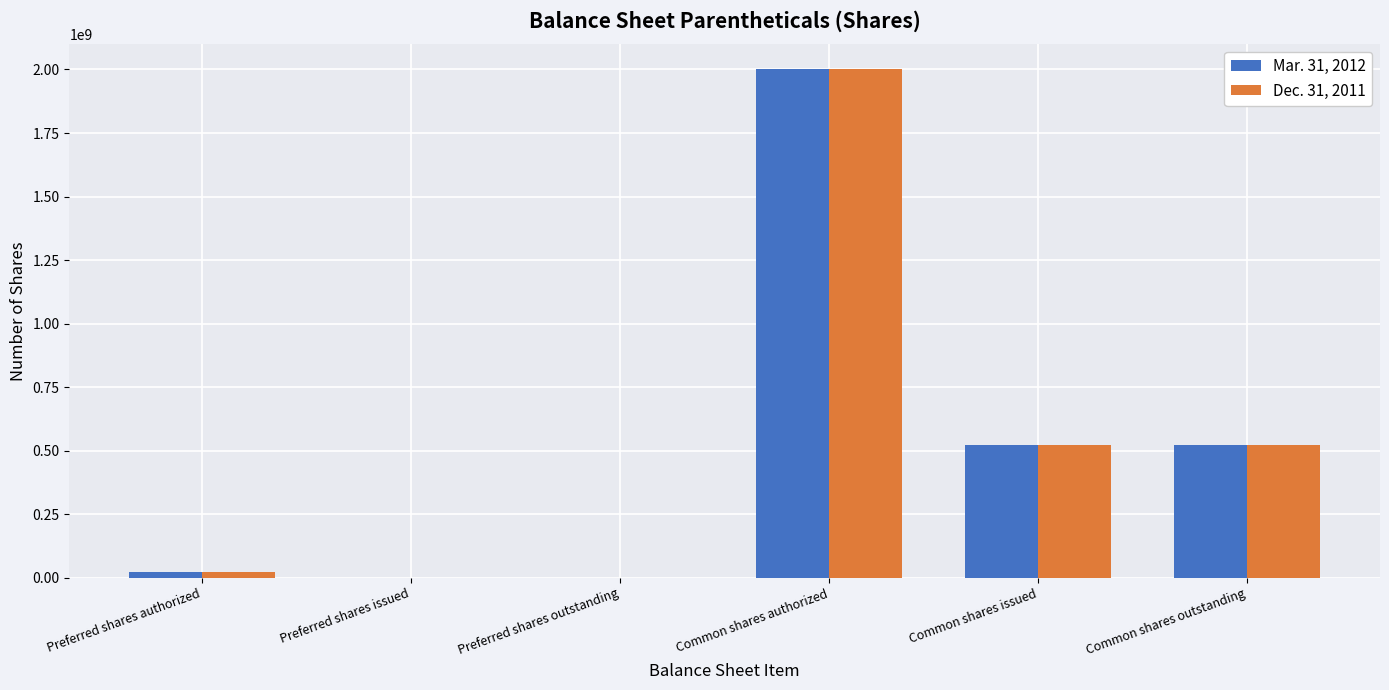

The value of Mar. 31, 2012 at Common shares issued is 680791691. True or false?

False